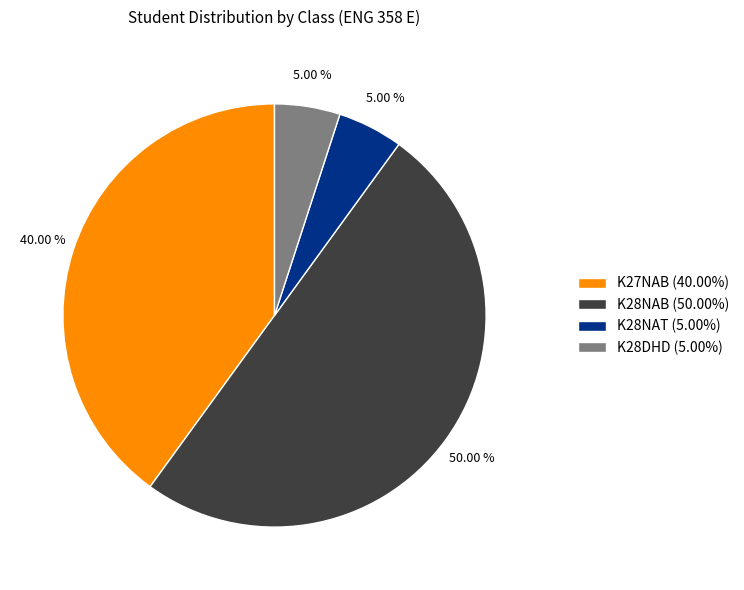

Does K28DHD (5.00%) represent more than half of the total?

No